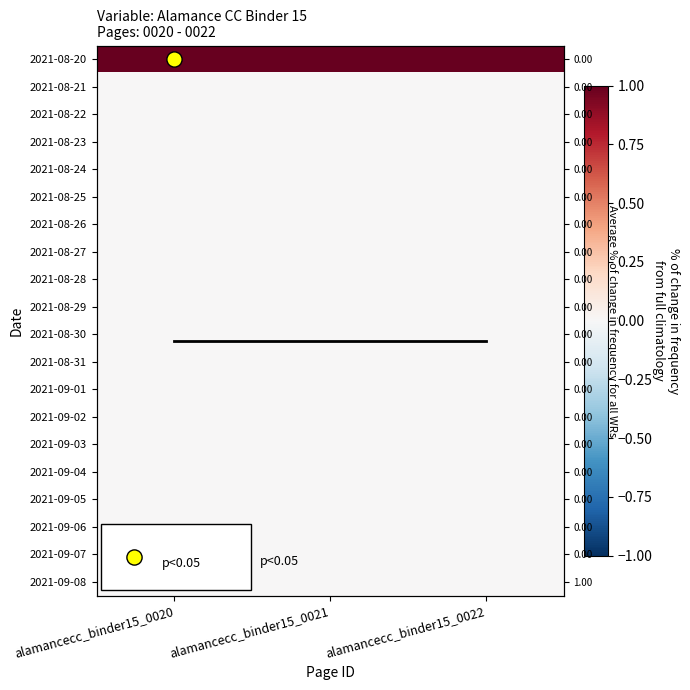

The 2021-08-31 series shows 0.0 at alamancecc_binder15_0021. True or false?

True